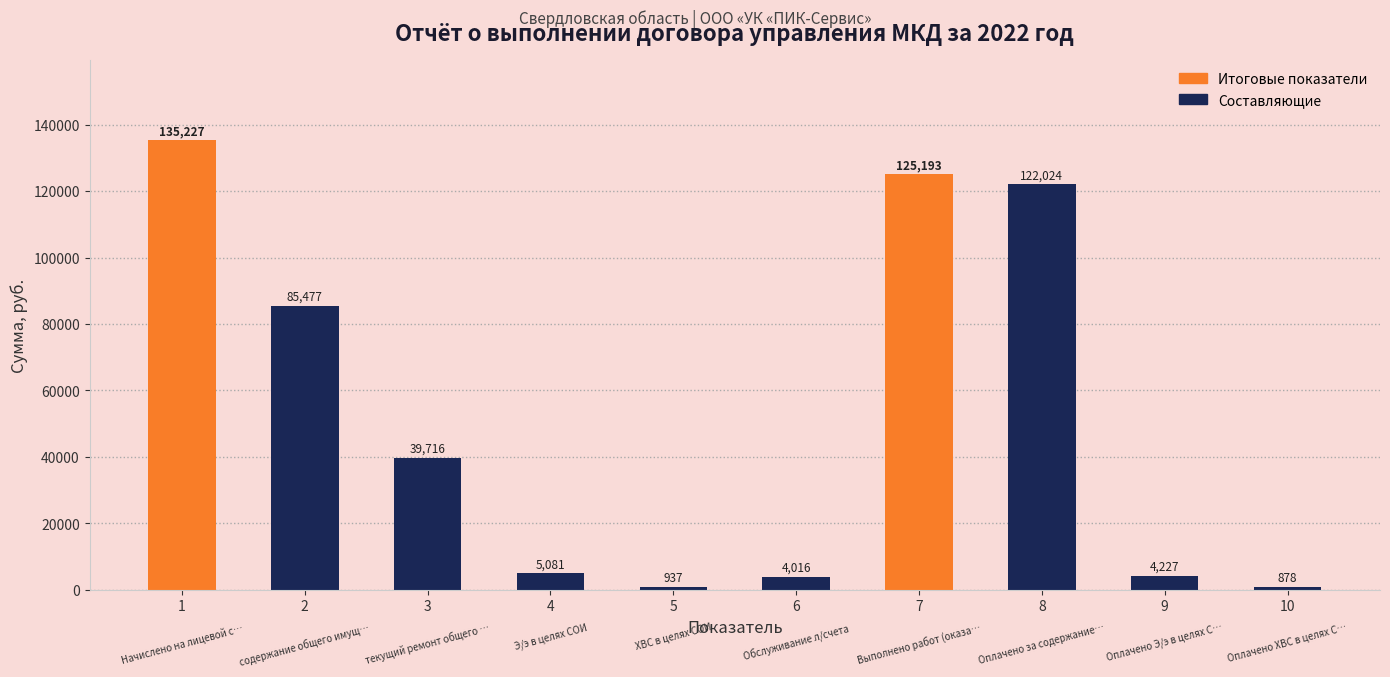

Does the chart contain any negative values?

No